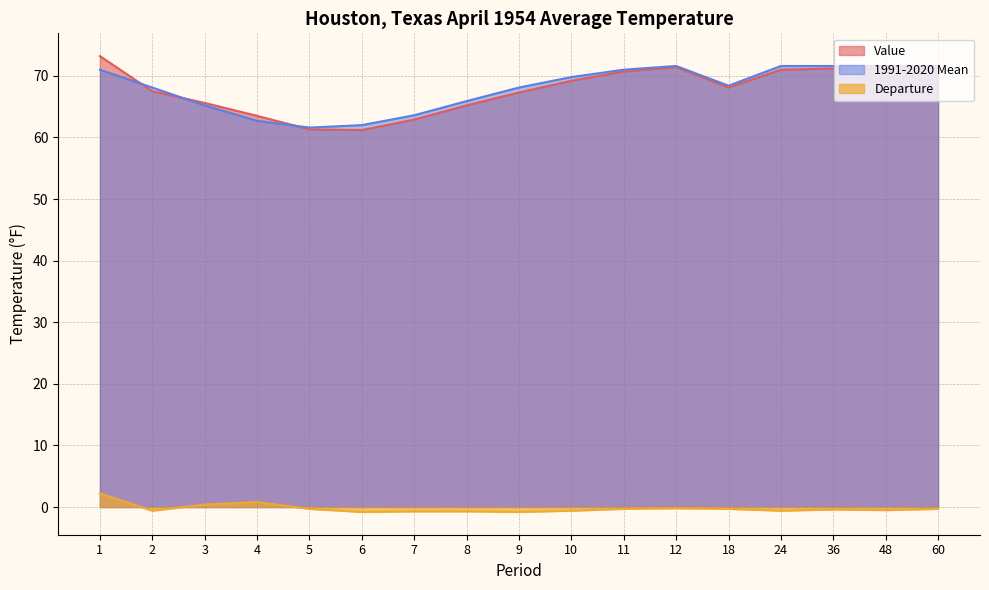

Which series has the largest range (max minus min)?

Value